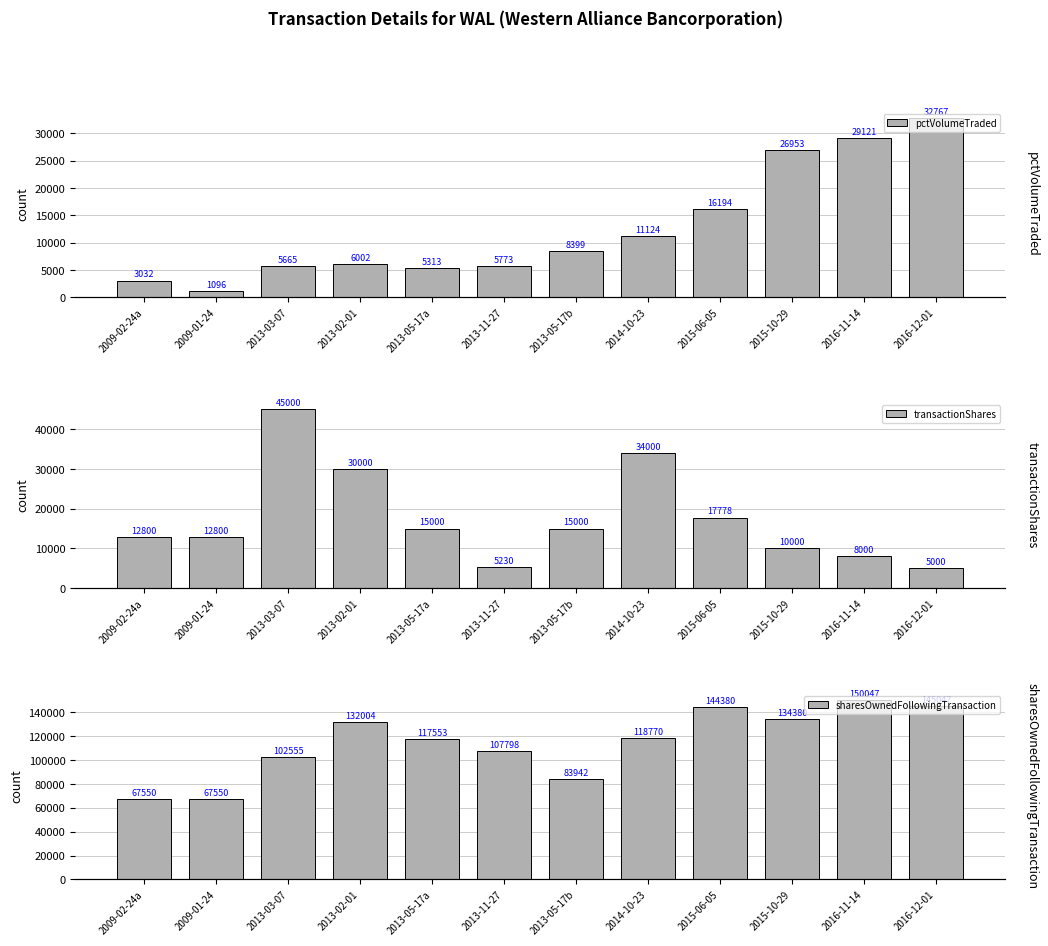

Which series has the largest range (max minus min)?

sharesOwnedFollowingTransaction